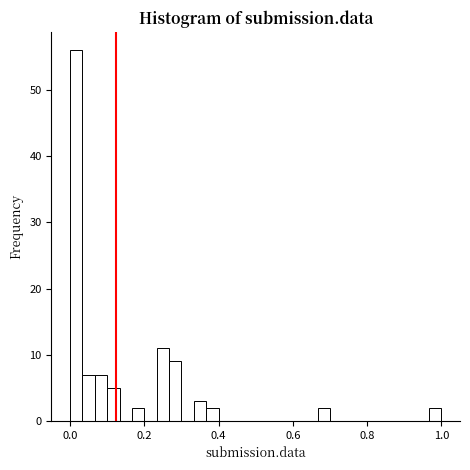

Around what value on the x-axis is the tallest bar? Give the approximate position of its centre, as read against the axis.

0.02